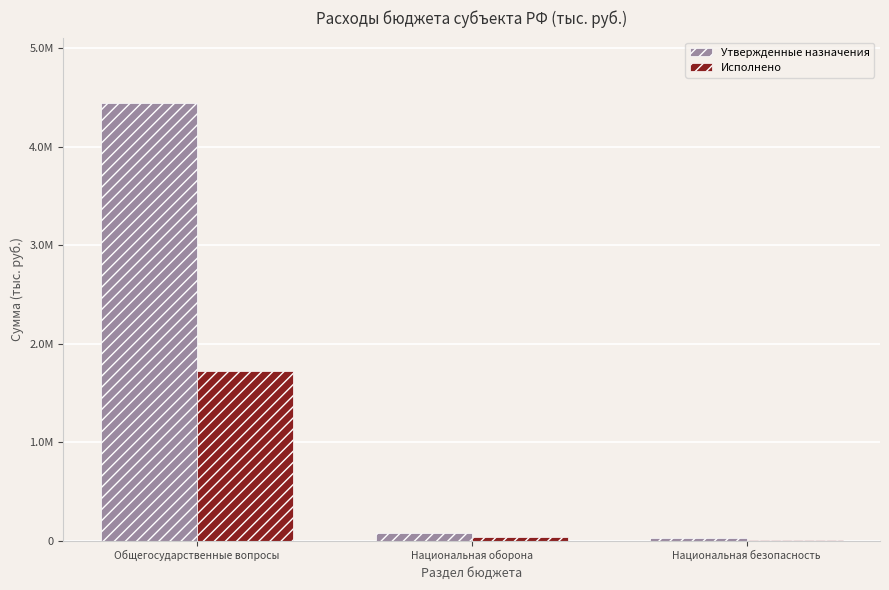

What are all the series names shown in the legend?

Утвержденные назначения, Исполнено